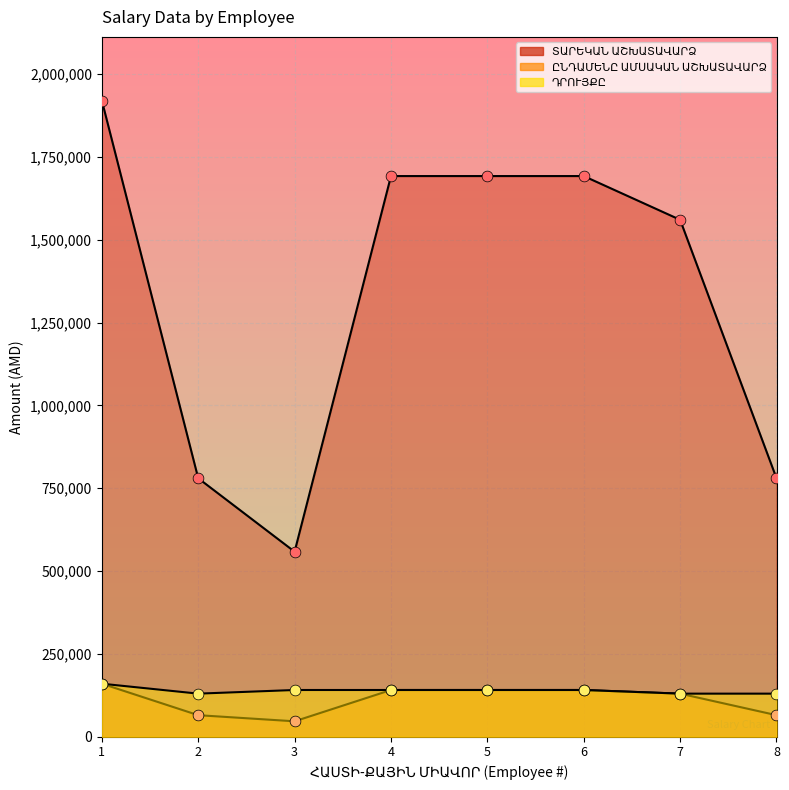

Which series contains the highest Y value?

ԸՆԴԱՄԵՆԸ ԱՄՍԱԿԱՆ ԱՇԽԱՏԱՎԱՐՁ